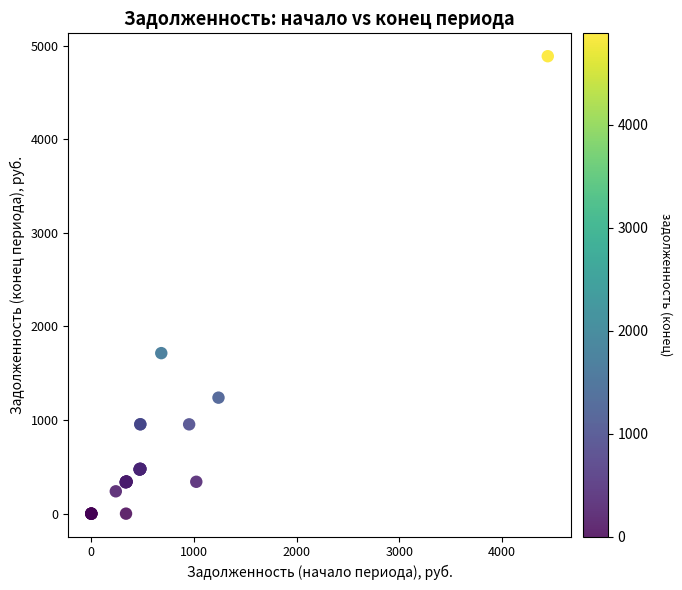

What Y value in the scatter plot is closest to 2443?

1714.5